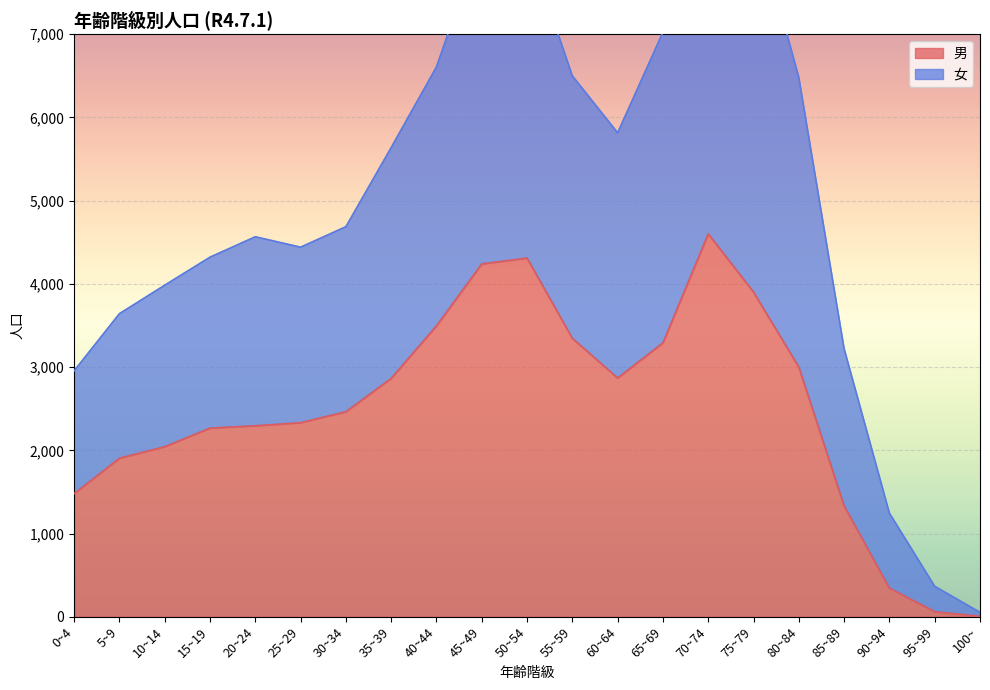

True or false: 男 and 女 cross at least once.

False